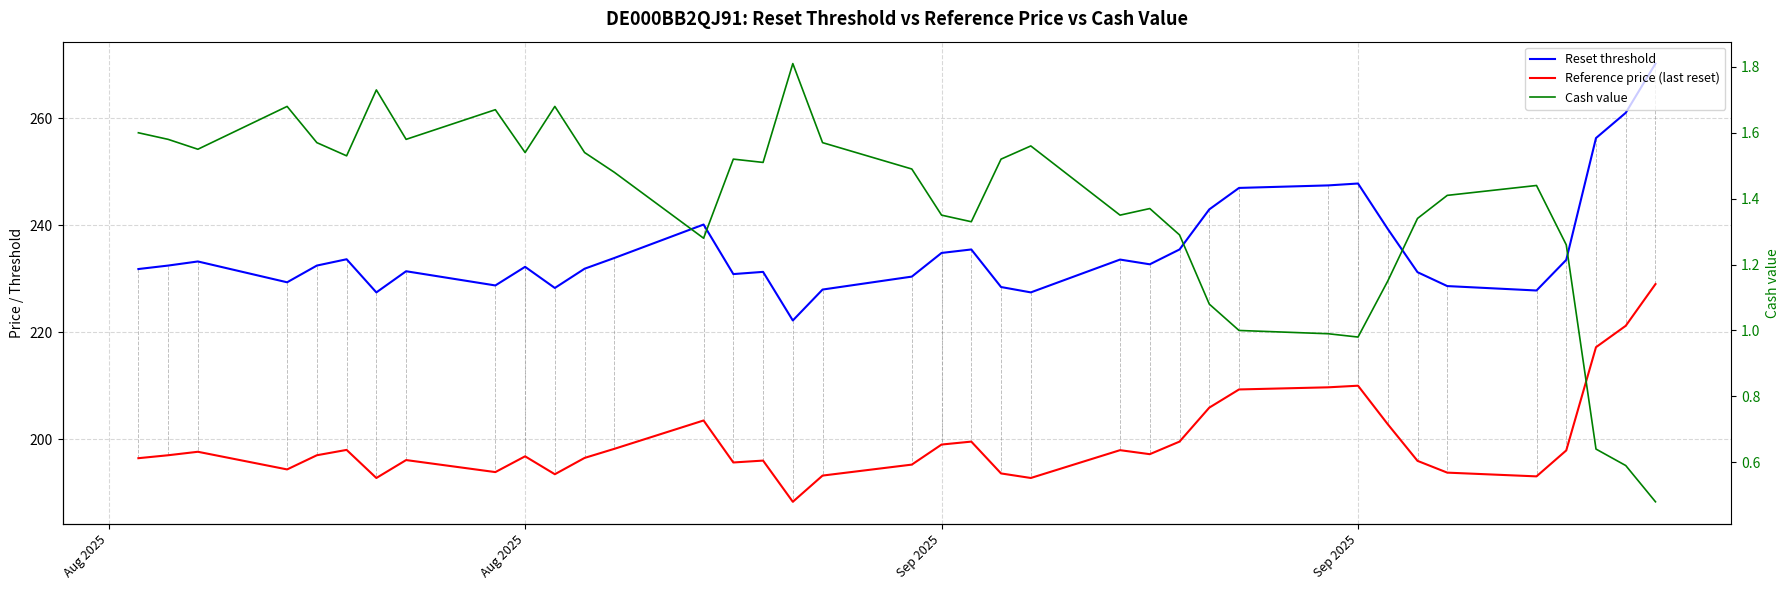

How many lines are shown in the chart?

3